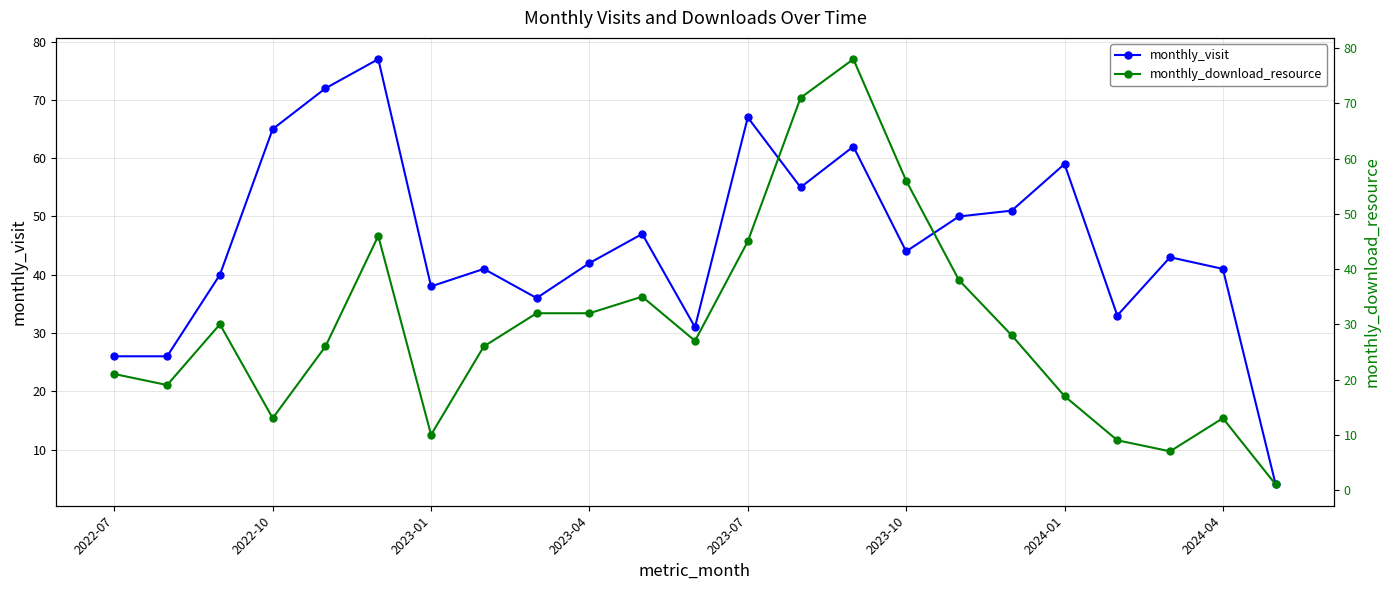

Where does the monthly_visit series first go above 43?

2022-10